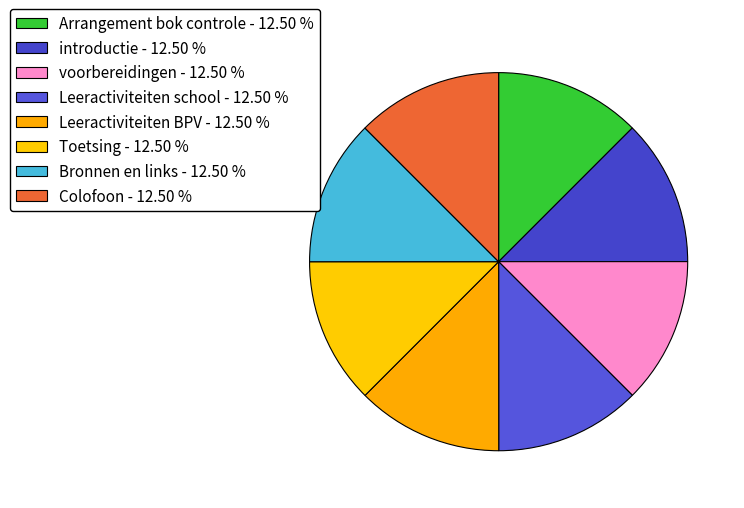

True or false: Leeractiviteiten BPV accounts for 13% of the total.

True